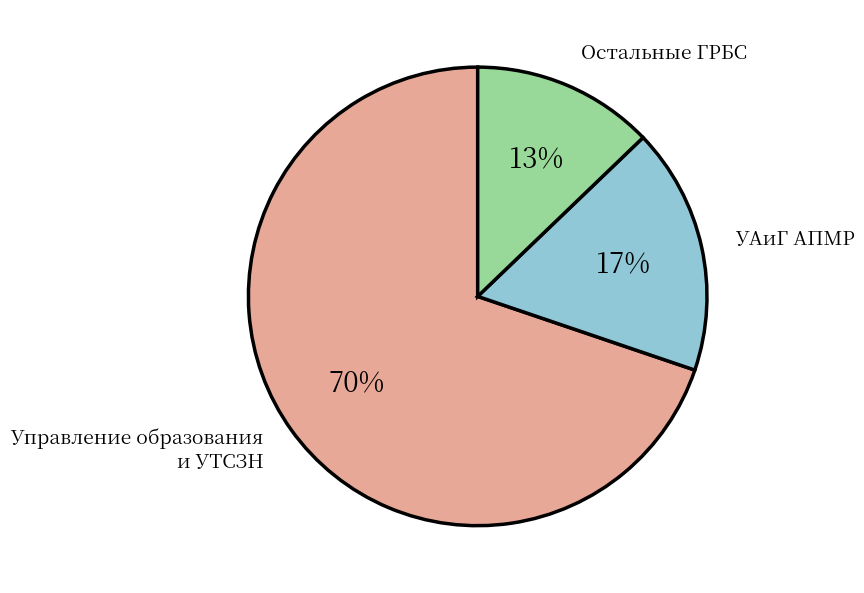

To the nearest percent, what is the average slice percentage?

33%